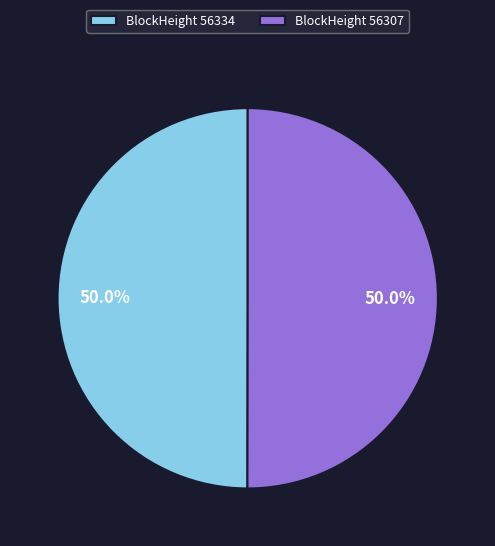

To the nearest percent, what is the average slice percentage?

50%